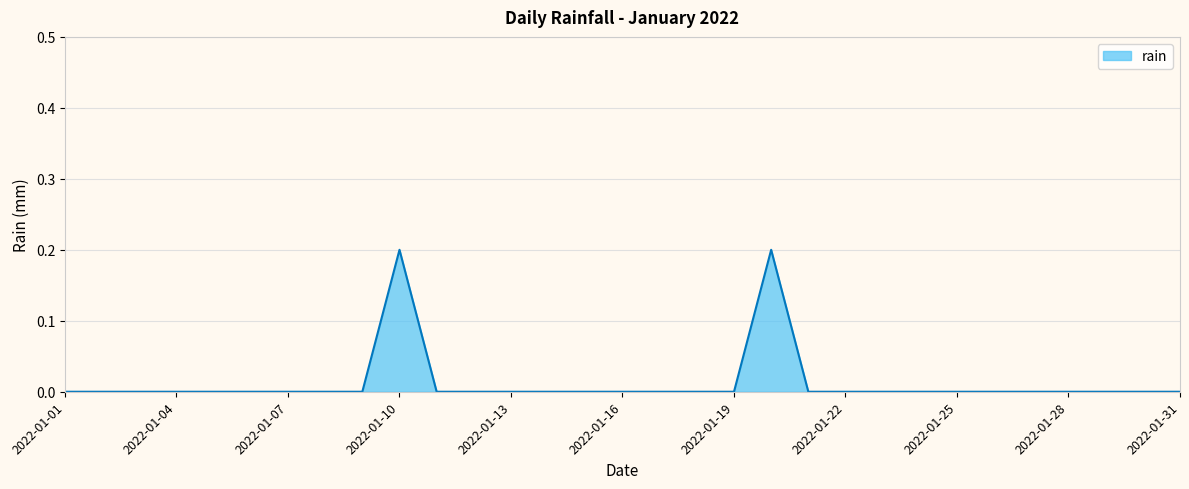

Reading left to right, what are all the values shown in this chart?

0.0	0.0	0.0	0.0	0.0	0.0	0.0	0.0	0.0	0.2	0.0	0.0	0.0	0.0	0.0	0.0	0.0	0.0	0.0	0.2	0.0	0.0	0.0	0.0	0.0	0.0	0.0	0.0	0.0	0.0	0.0